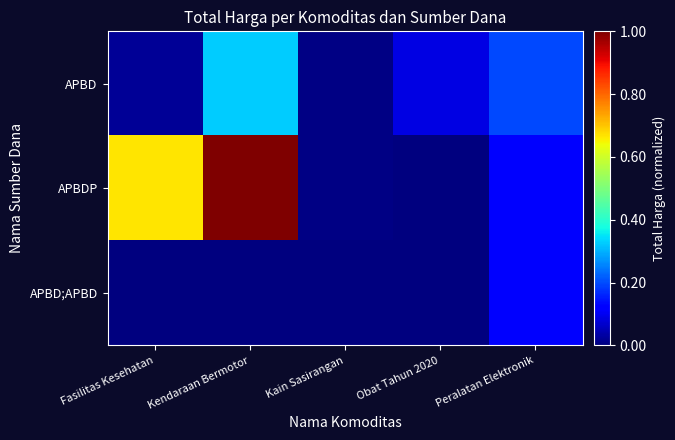

Which series has the largest total across all categories?

APBDP